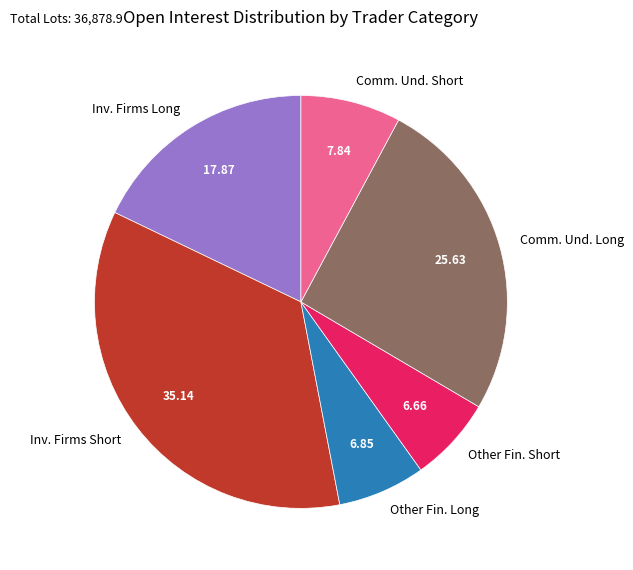

Count the number of slices in the pie.

6